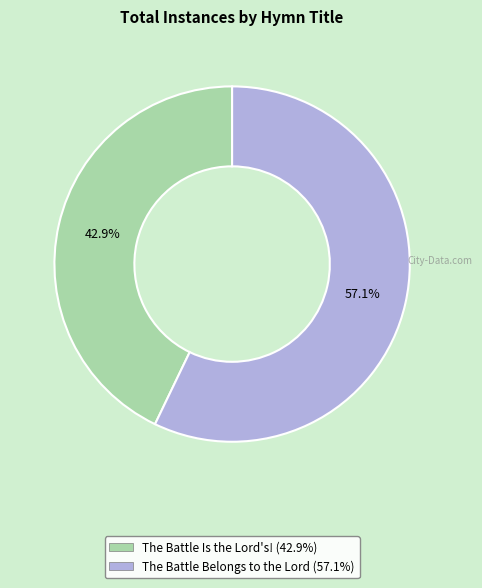

What is the smallest slice in the pie chart?

The Battle Is the Lord's!